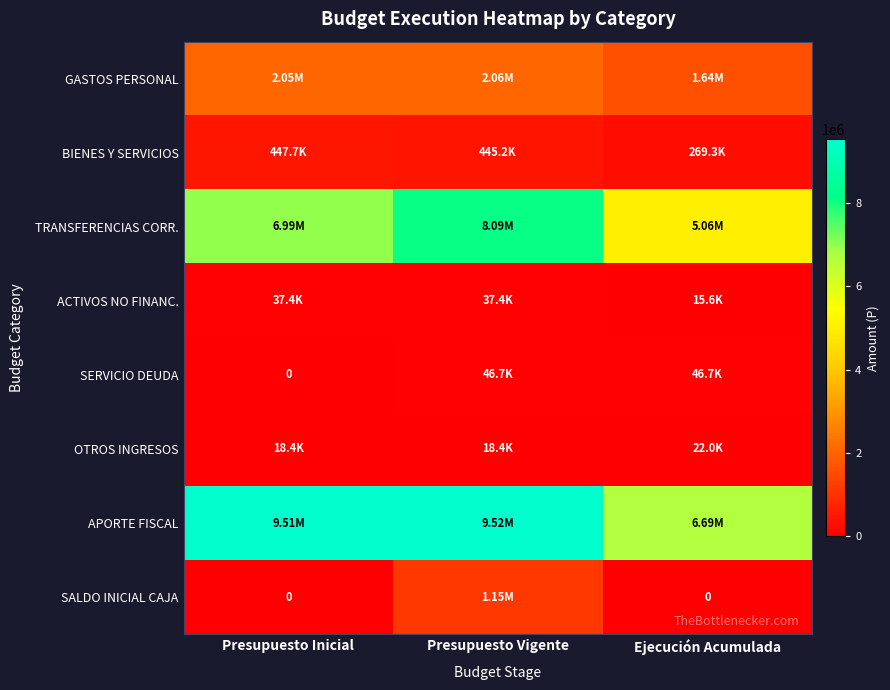

At which category is the sum across all series the highest?

Presupuesto Vigente